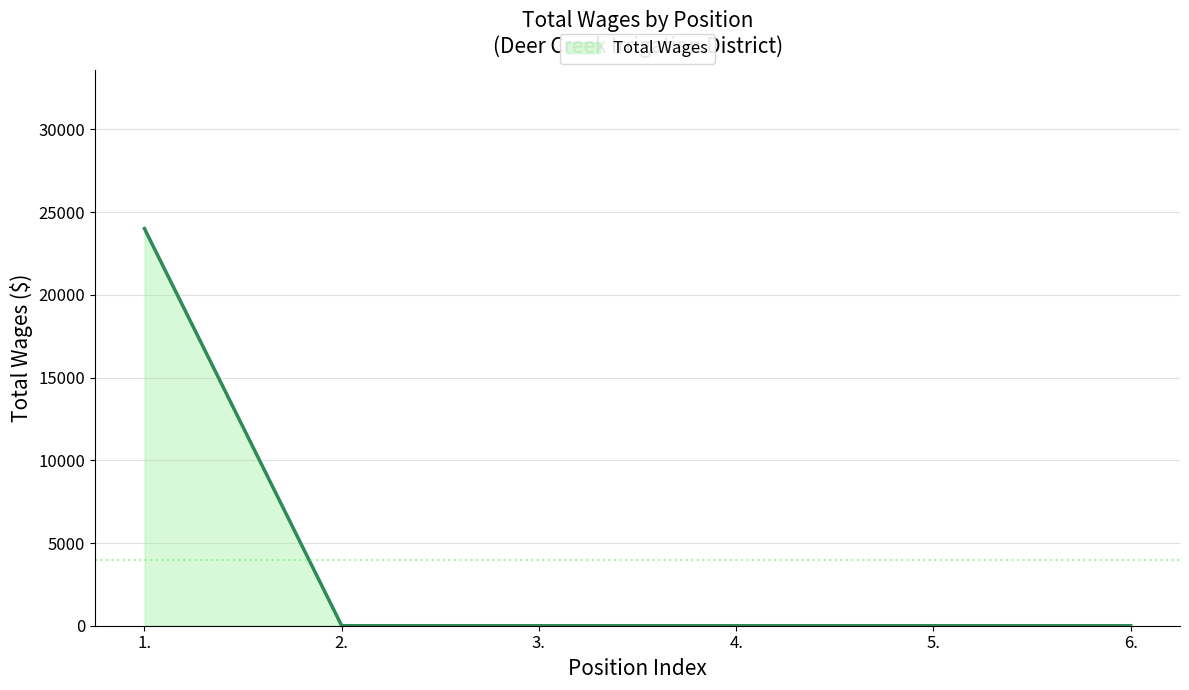

Count the number of data series in this chart.

1